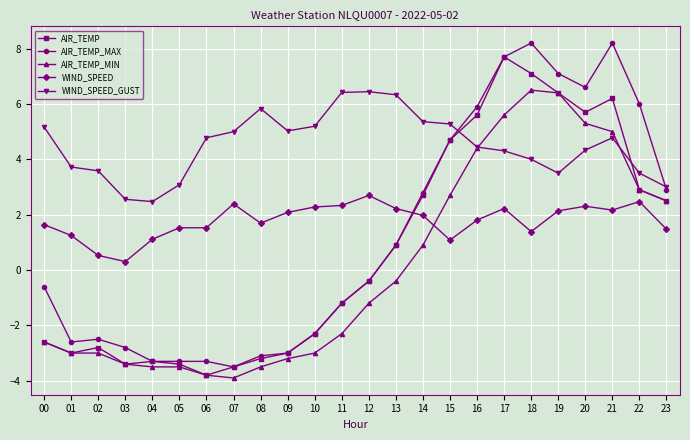

Between which two adjacent categories do WIND_SPEED and AIR_TEMP_MAX first intersect?

13 and 14